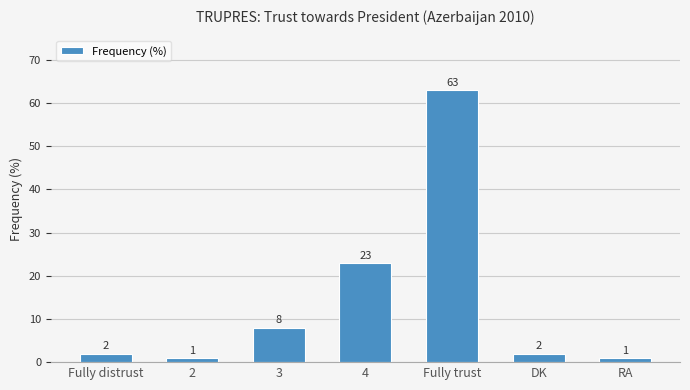

What is the label of the 4th bar from the right?

4